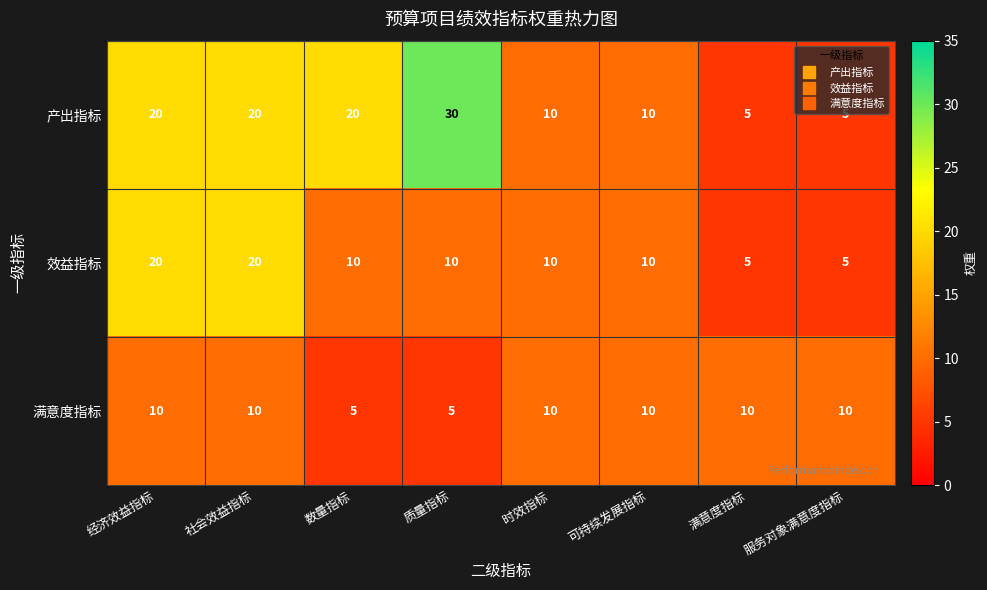

List the series in order of their peak value, lowest first.

满意度指标, 效益指标, 产出指标